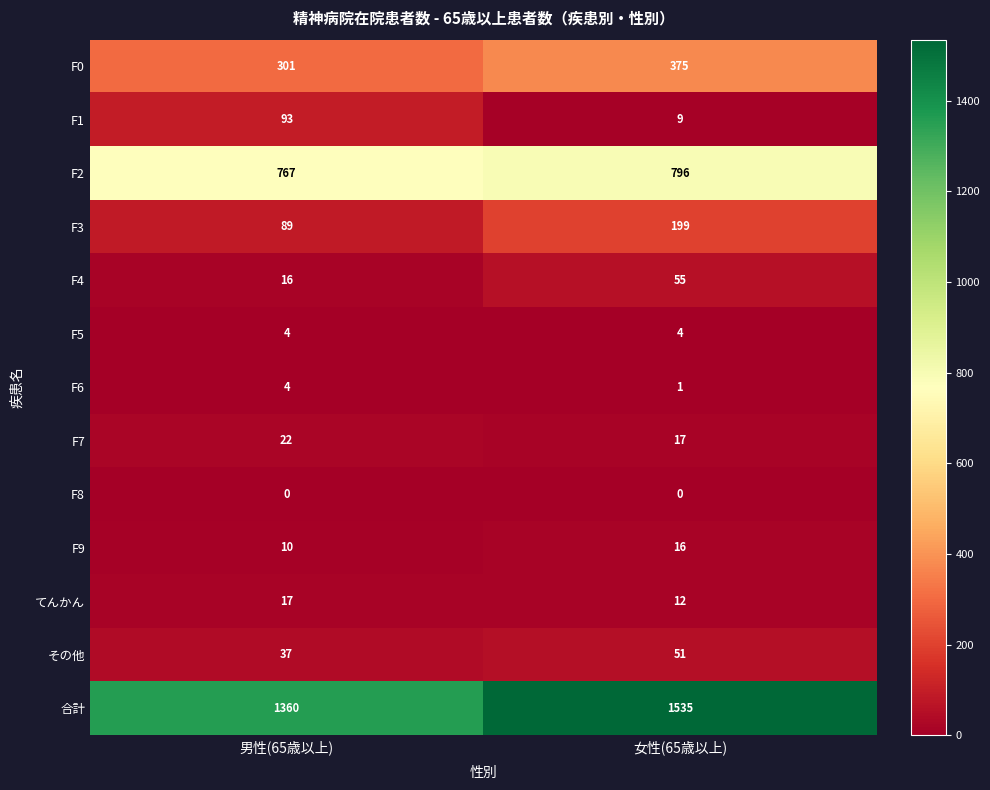

The value of F3 at 男性(65歳以上) is 89. True or false?

True